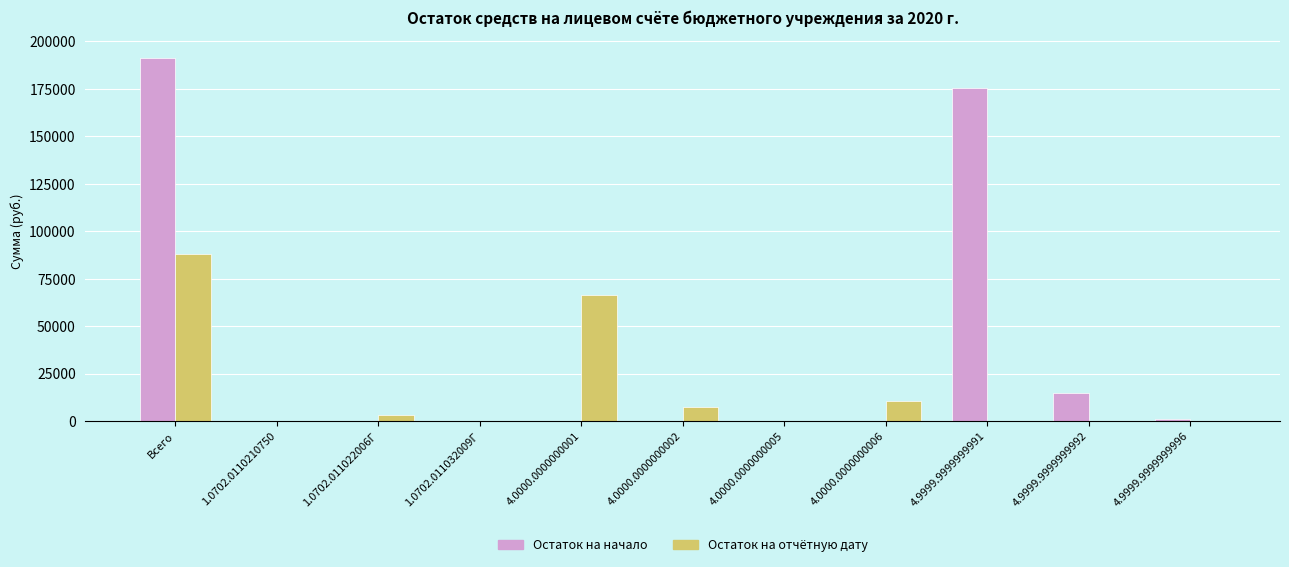

Which series has the largest total across all categories?

Остаток на начало